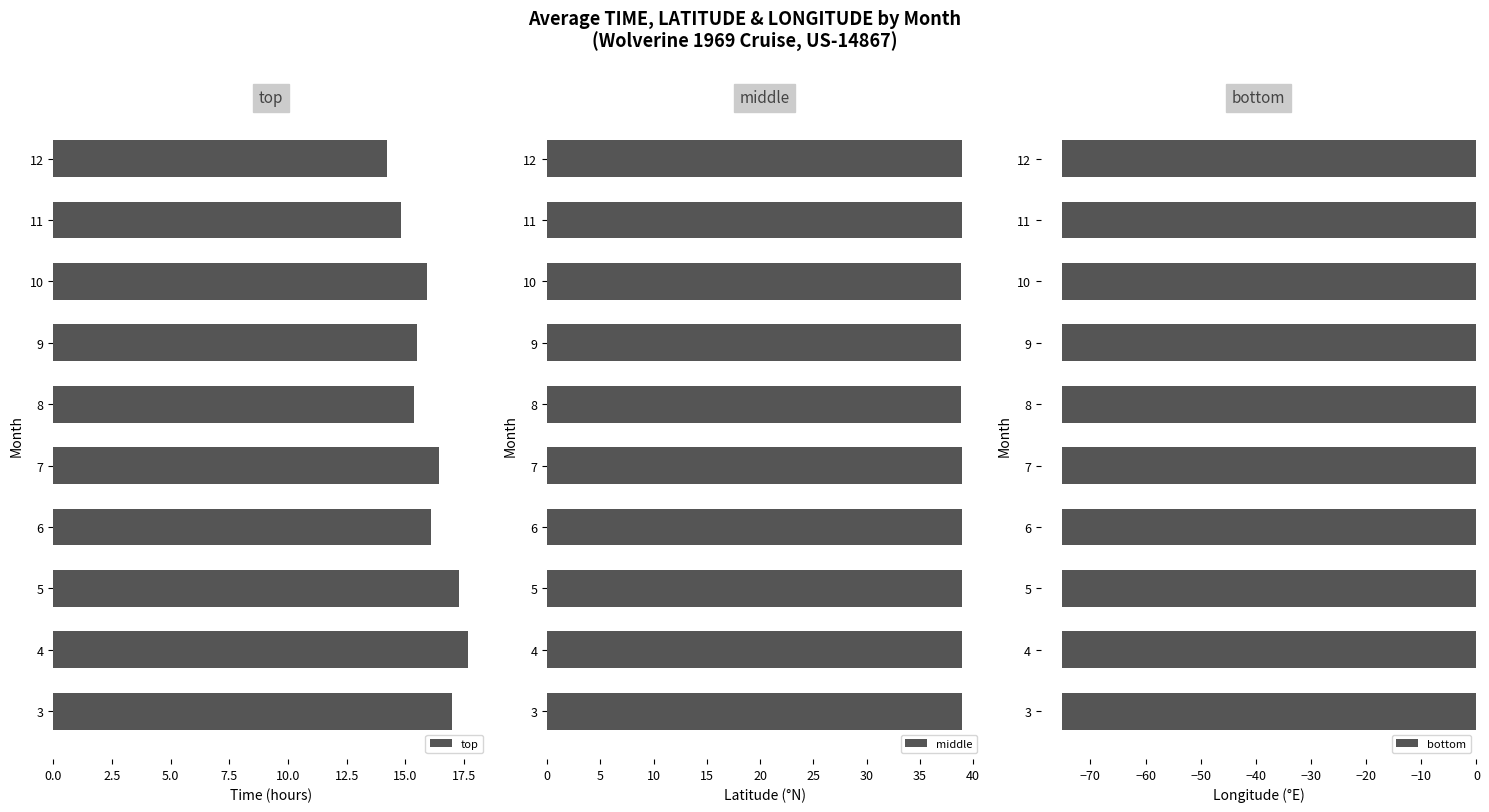

Which series has the largest range (max minus min)?

top